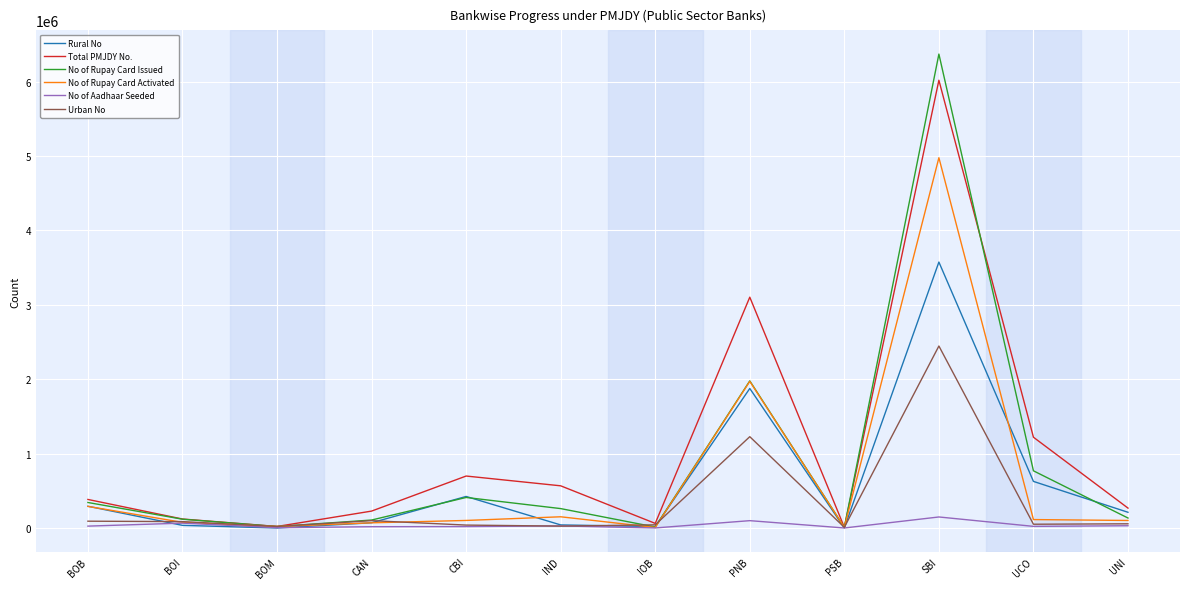

What is the difference between the highest and lowest values at SBI?

6221625